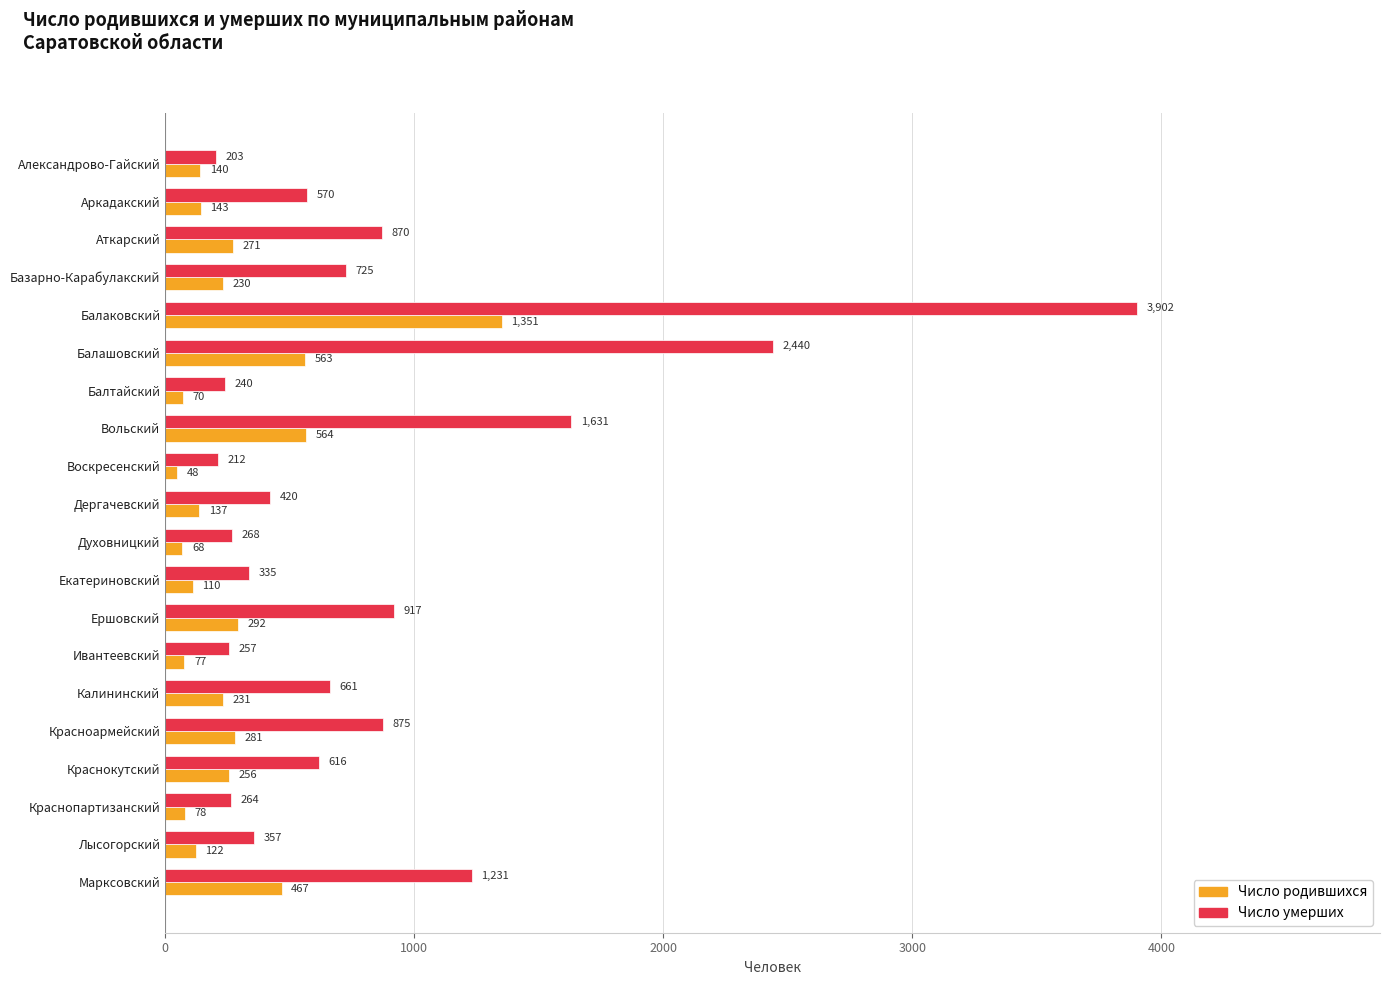

At which category is the sum across all series the highest?

Балаковский